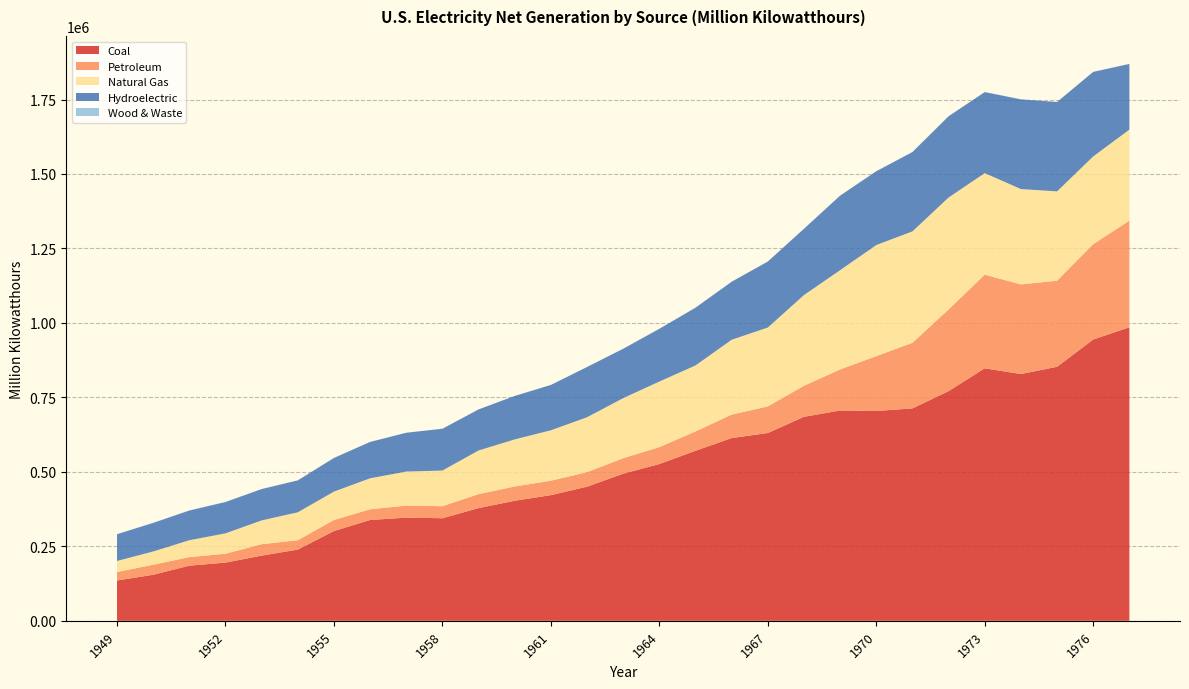

Reading left to right, what are all the values shown in this chart?

Coal: 1949=135451.3	1950=154520.0	1951=185203.7	1952=195436.7	1953=218846.3	1954=239146.0	1955=301362.7	1956=338503.5	1957=346386.2	1958=344365.8	1959=378424.2	1960=403067.4	1961=421870.7	1962=450249.2	1963=493926.7	1964=526230.0	1965=570926.0	1966=613474.8	1967=630483.4	1968=684904.6	1969=706001.2	1970=704394.5	1971=713102.5	1972=771131.3	1973=847651.5	1974=828432.9	1975=852786.2	1976=944391.0	1977=985218.6
Petroleum: 1949=28547.2	1950=33734.3	1951=28712.1	1952=29749.8	1953=38404.4	1954=31520.2	1955=37138.3	1956=35946.8	1957=40499.4	1958=40371.5	1959=46839.7	1960=47986.9	1961=48519.4	1962=48879.5	1963=52001.6	1964=56953.7	1965=64801.2	1966=78926.2	1967=89270.7	1968=104275.8	1969=137847.2	1970=184183.4	1971=220225.4	1972=274296.0	1973=314342.9	1974=300930.5	1975=289094.9	1976=319988.1	1977=358178.8
Natural Gas: 1949=36966.7	1950=44559.2	1951=56615.7	1952=68453.1	1953=79791.0	1954=93688.3	1955=95285.4	1956=104037.2	1957=114212.5	1958=119759.3	1959=146619.4	1960=157969.8	1961=169286.0	1962=184301.3	1963=201602.1	1964=220038.5	1965=221559.4	1966=251151.6	1967=264805.8	1968=304432.7	1969=333278.9	1970=372890.1	1971=374030.8	1972=375747.8	1973=340858.2	1974=320065.1	1975=299778.4	1976=294623.9	1977=305504.9
Hydroelectric: 1949=89748.2	1950=95938.3	1951=99750.6	1952=105102.5	1953=105233.3	1954=107068.5	1955=112975.1	1956=122028.6	1957=130232.5	1958=140262.1	1959=137781.4	1960=145833.3	1961=152171.6	1962=168606.9	1963=165754.7	1964=177073.4	1965=193850.6	1966=194755.8	1967=221518.1	1968=222490.6	1969=250192.7	1970=247713.7	1971=266310.8	1972=272612.5	1973=272083.5	1974=301032.2	1975=300046.6	1976=283707.1	1977=220474.5
Wood & Waste: 1949=386.0	1950=389.6	1951=390.8	1952=481.6	1953=389.4	1954=263.4	1955=276.5	1956=151.7	1957=176.7	1958=175.0	1959=152.9	1960=140.2	1961=125.7	1962=127.8	1963=127.9	1964=148.1	1965=268.8	1966=333.9	1967=315.7	1968=375.1	1969=319.9	1970=356.4	1971=311.2	1972=330.6	1973=328.3	1974=250.7	1975=191.1	1976=266.5	1977=480.9